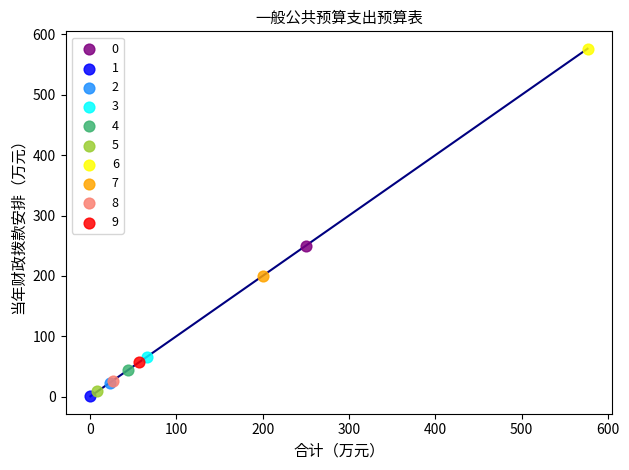

Which series contains the lowest Y value?

1